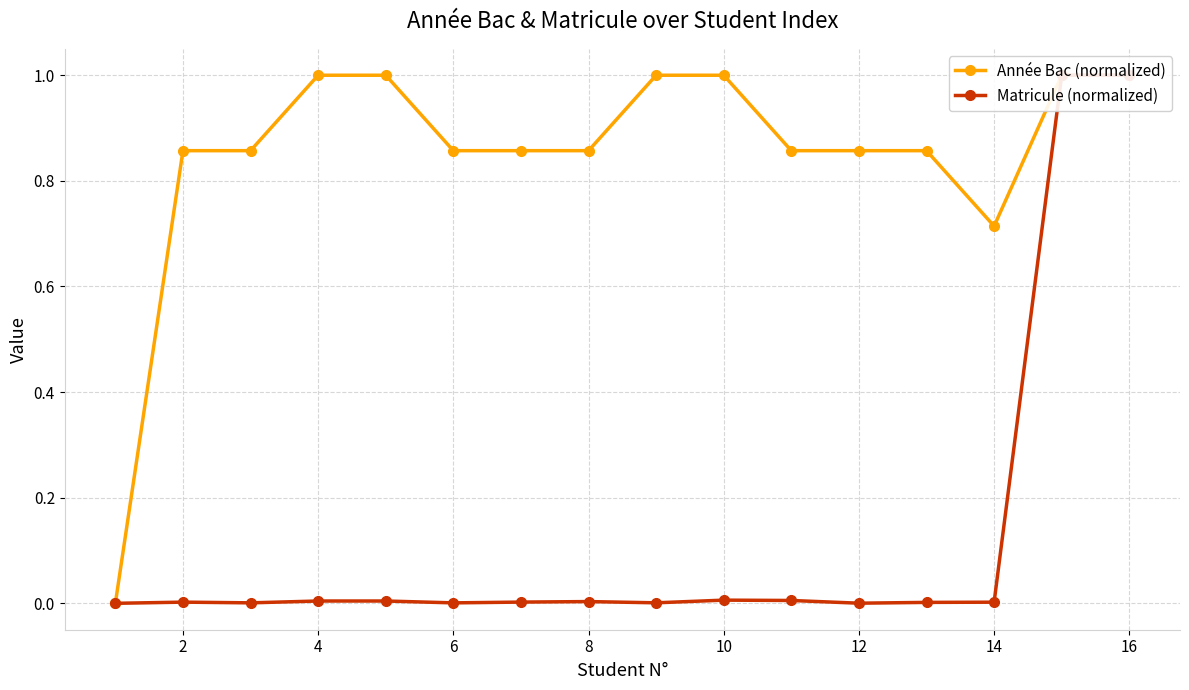

What is the average value of the Matricule (normalized) series?

0.1